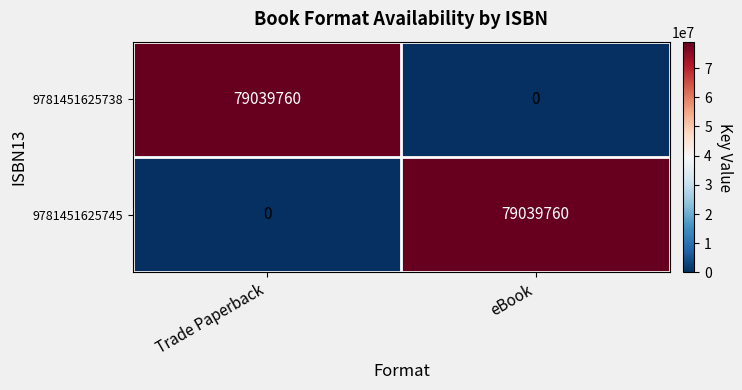

The 9781451625745 series shows 123862488 at eBook. True or false?

False